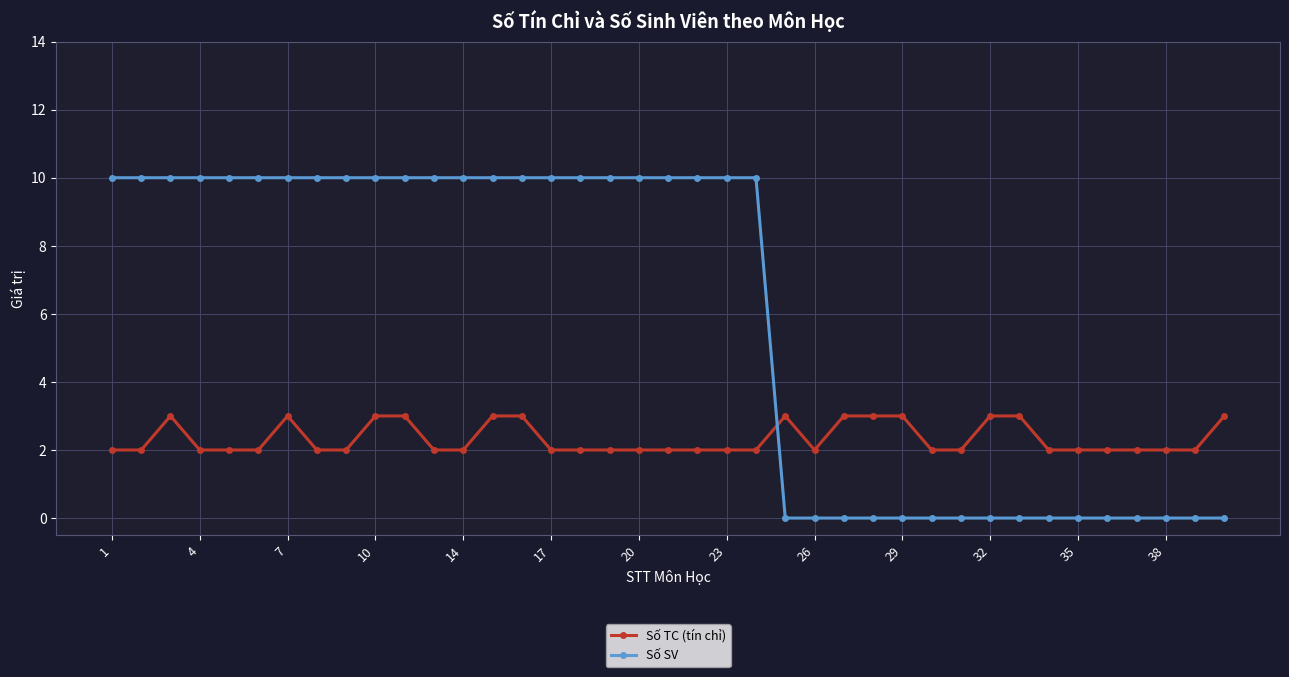

List the series in order of their overall mean, highest first.

Số SV, Số TC (tín chỉ)